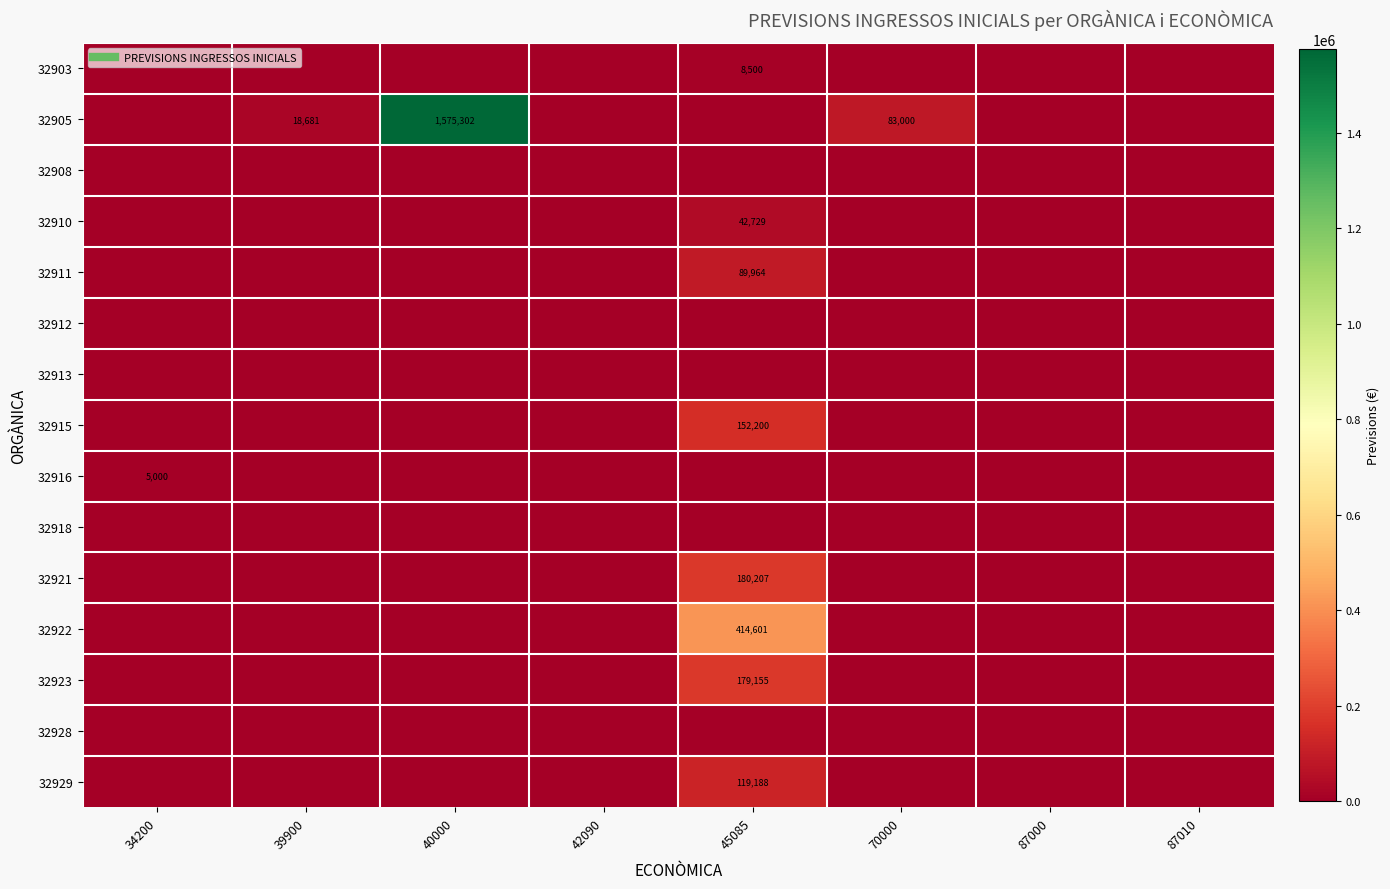

Is the value of 32921 at 70000 greater than the value of 32929 at 87010?

No